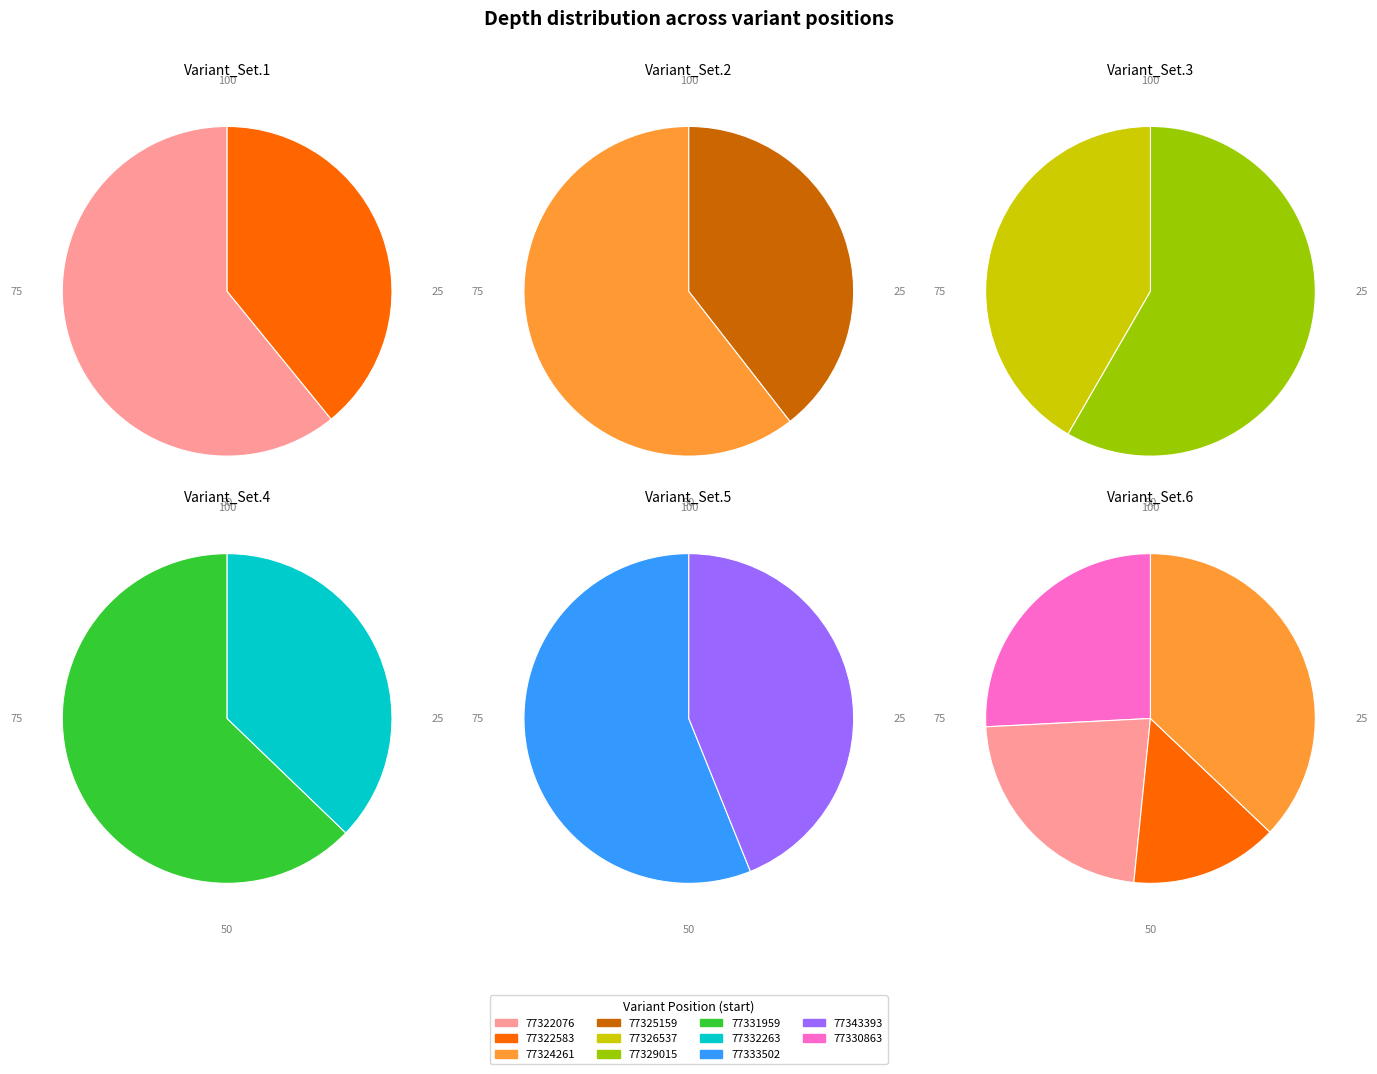

Does any single category account for the majority?

No